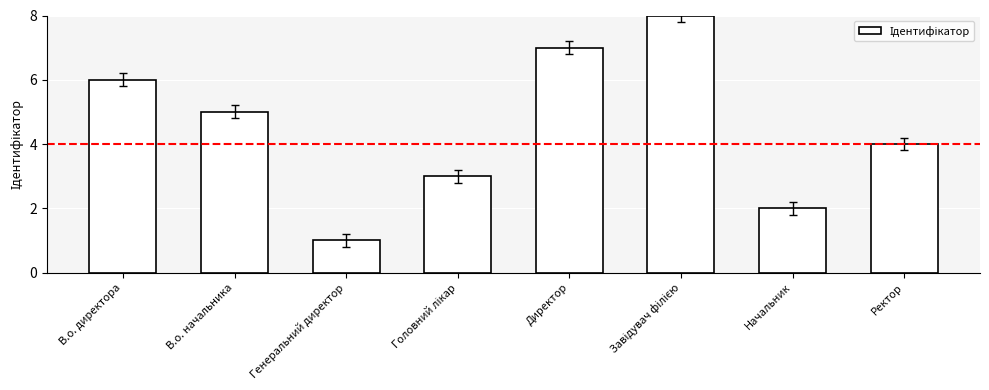

What is the change in value from В.о. директора to Директор?

+1